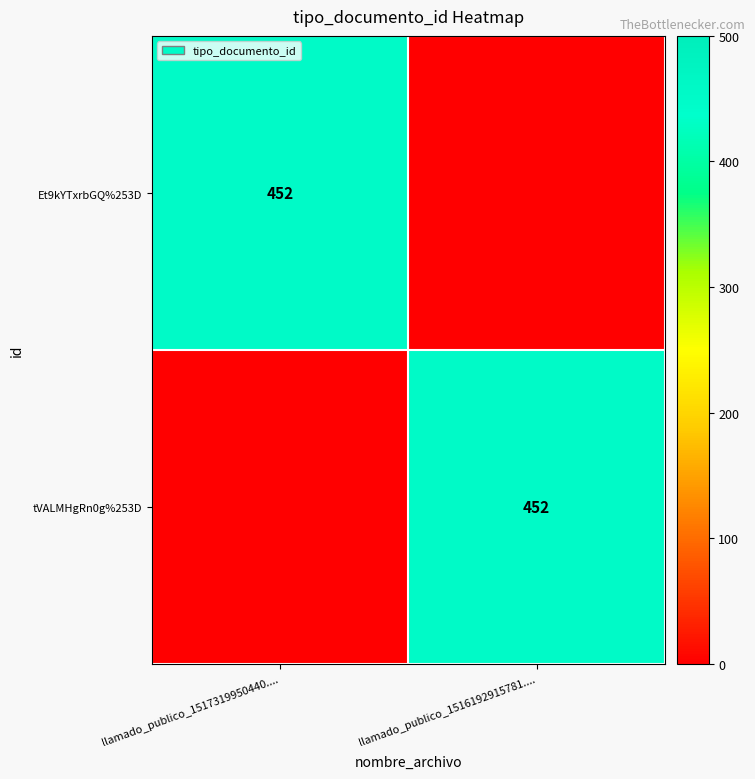

At which category is the sum across all series the highest?

llamado_publico_1517319950440....